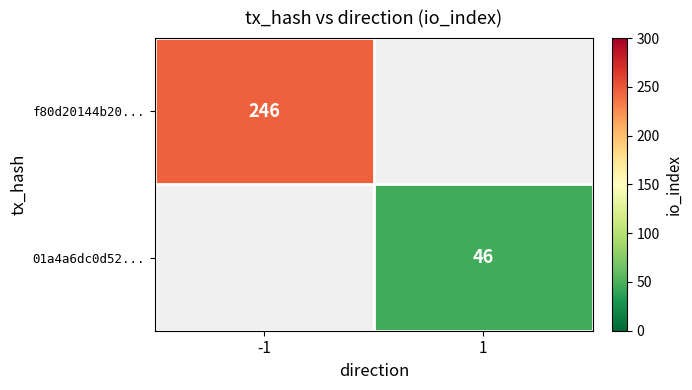

The f80d20144b20... series shows 362 at -1. True or false?

False